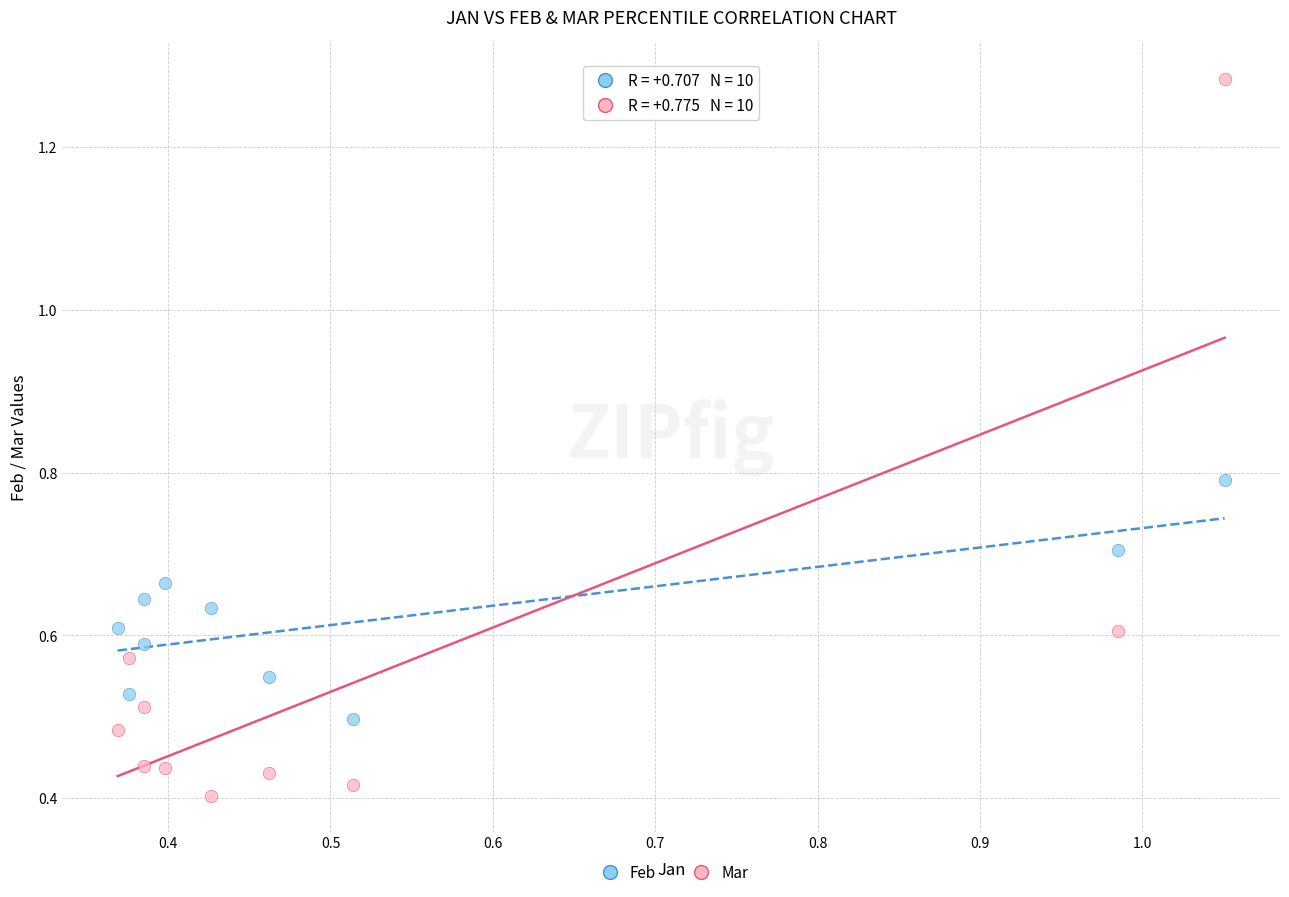

Which series contains the lowest Y value?

Mar